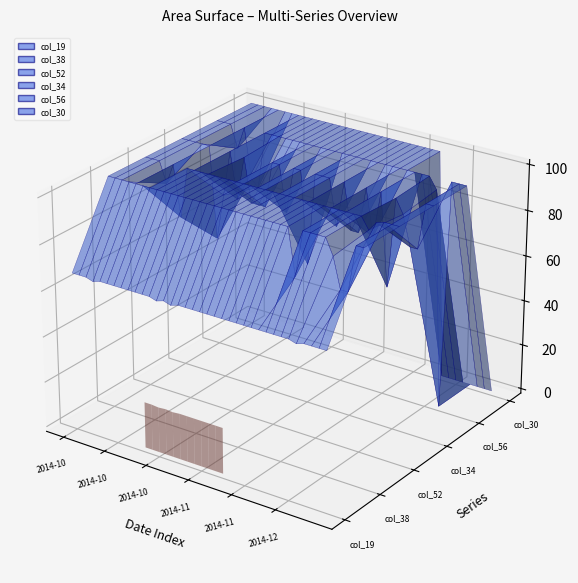

Reading right to left, extract all data points from this chart.

col_19: 67	67	67	67	66	67	67	67	67	67	67	67	67	67	67	67	67	67	67	67	67	66	67	66	67	67	67	67	67	67	67	67	66	67	67	67
col_38: 100	100	80	80	93	100	100	100	100	80	100	100	100	100	100	100	100	100	100	100	100	100	100	100	100	100	100	100	100	100	100	100	100	100	100	100
col_52: 100	100	100	99	95	100	100	100	100	100	100	100	100	100	100	100	100	100	100	100	100	100	100	100	100	100	100	100	100	100	78	100	91	100	100	100
col_34: 100	100	80	80	93	99	60	100	80	100	80	80	100	80	100	100	100	60	100	100	80	100	100	80	80	80	99	80	100	80	60	100	100	100	100	100
col_56: 100	100	100	0	95	100	100	100	100	100	100	100	100	100	100	100	100	100	100	100	100	100	100	100	100	100	100	100	100	75	78	100	90	100	100	100
col_30: 0	0	0	0	0	0	0	0	100	100	100	100	100	100	100	100	100	100	100	100	100	100	100	100	100	100	100	100	100	100	100	100	100	100	100	100